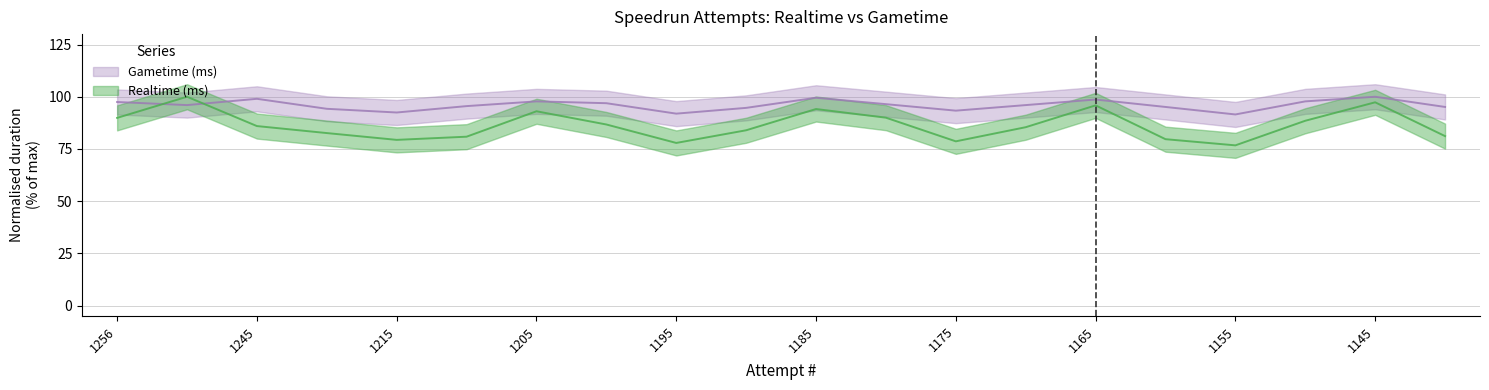

How many interior local peaks does the Realtime (ms) series have?

5